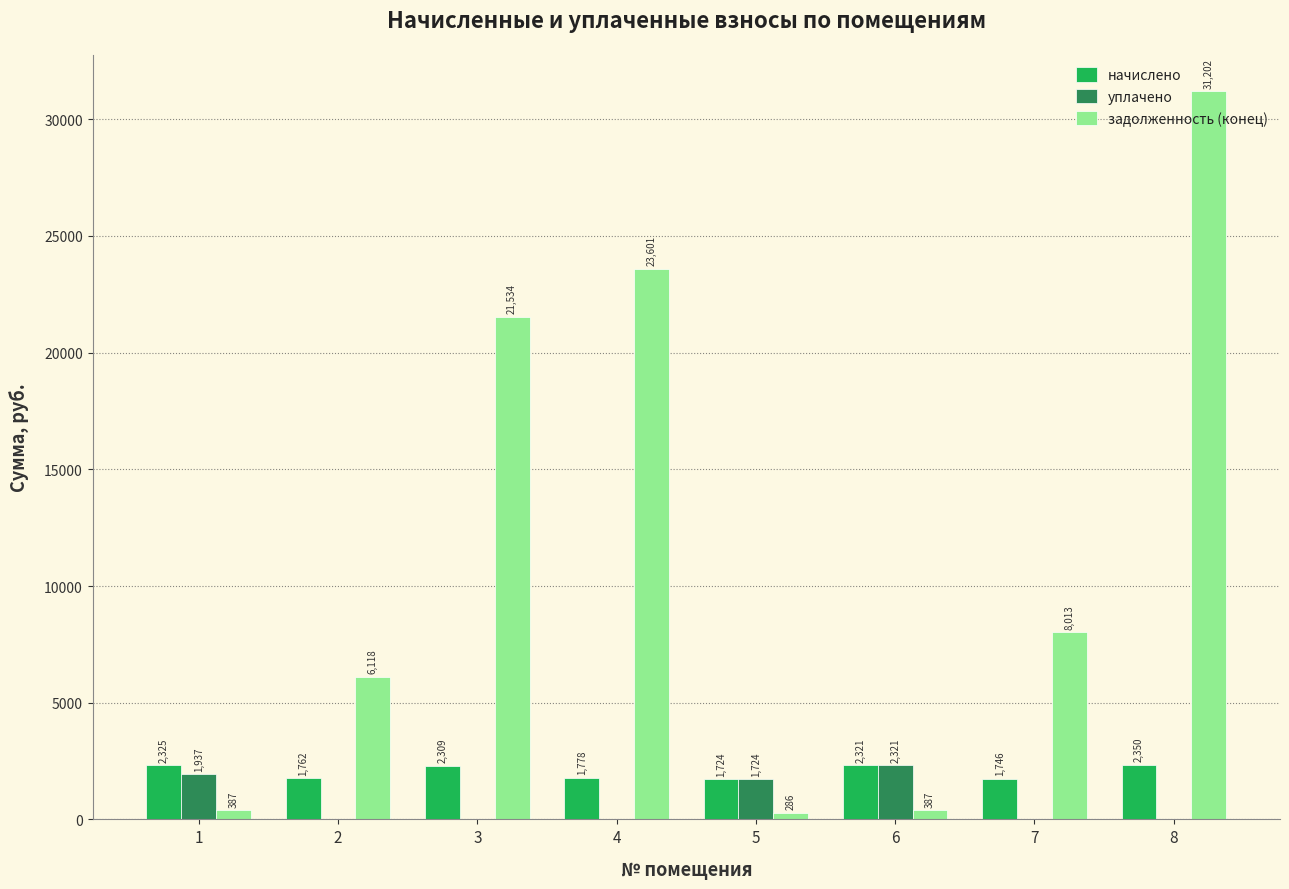

Which series changed the most between 2 and 7?

задолженность (конец)